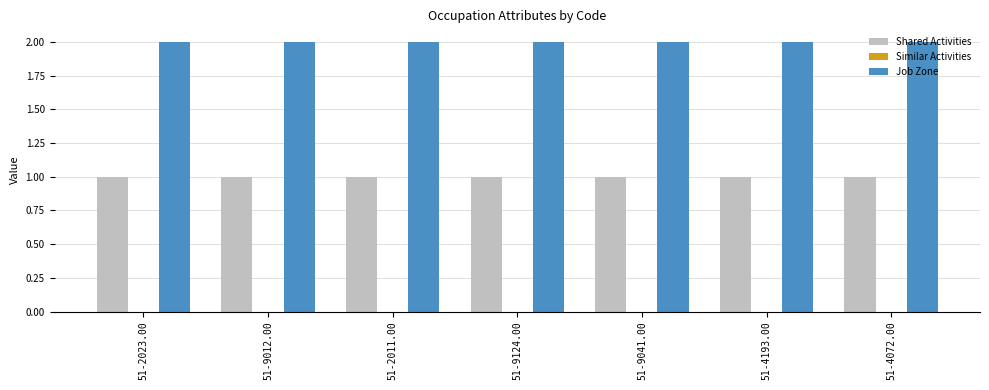

The Job Zone series shows 2 at 51-9041.00. True or false?

True